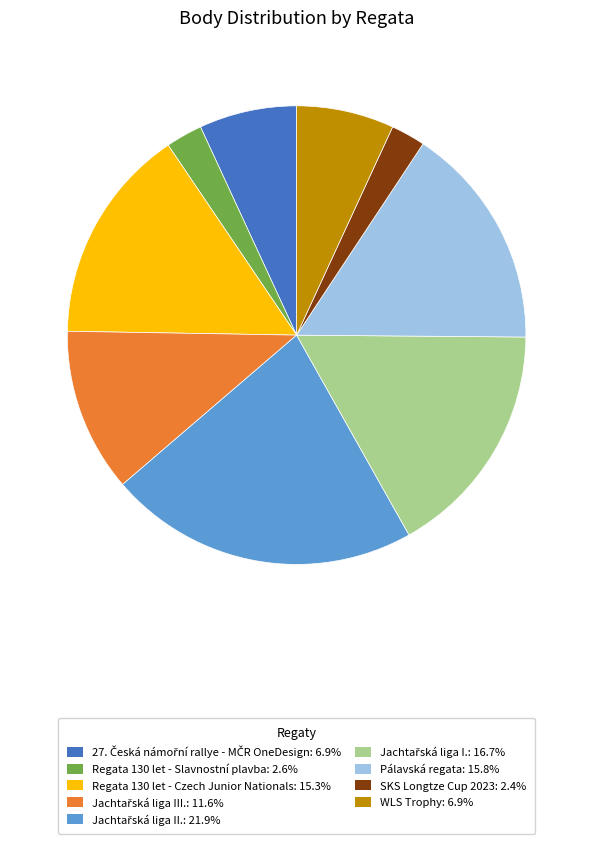

Does Regata 130 let - Czech Junior Nationals: 15.3% account for over 50% of the chart?

No